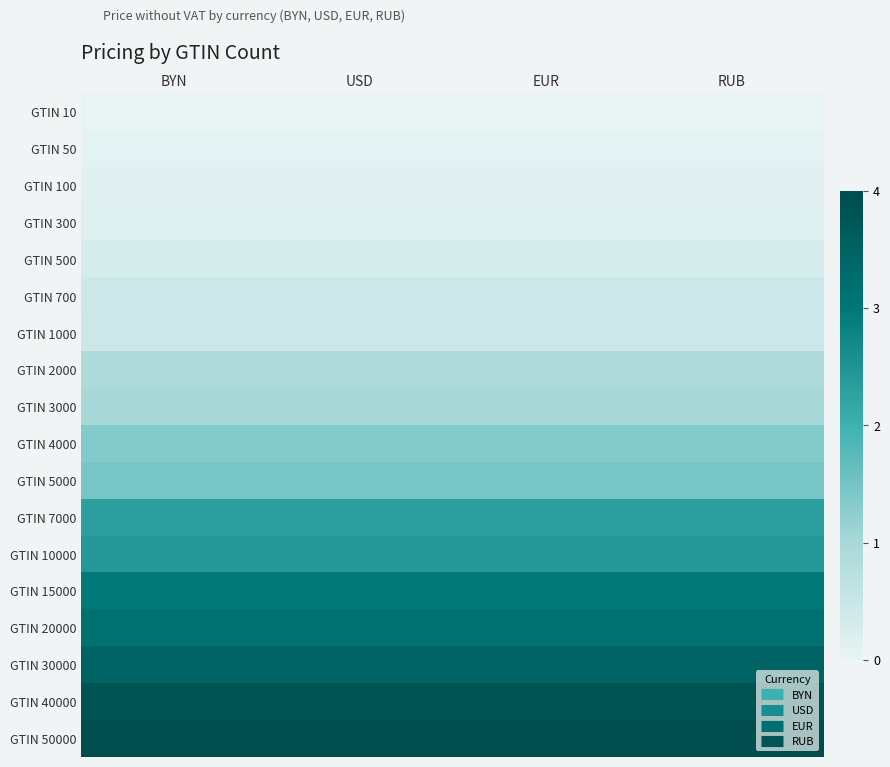

Which category has the lowest value across all series?

BYN